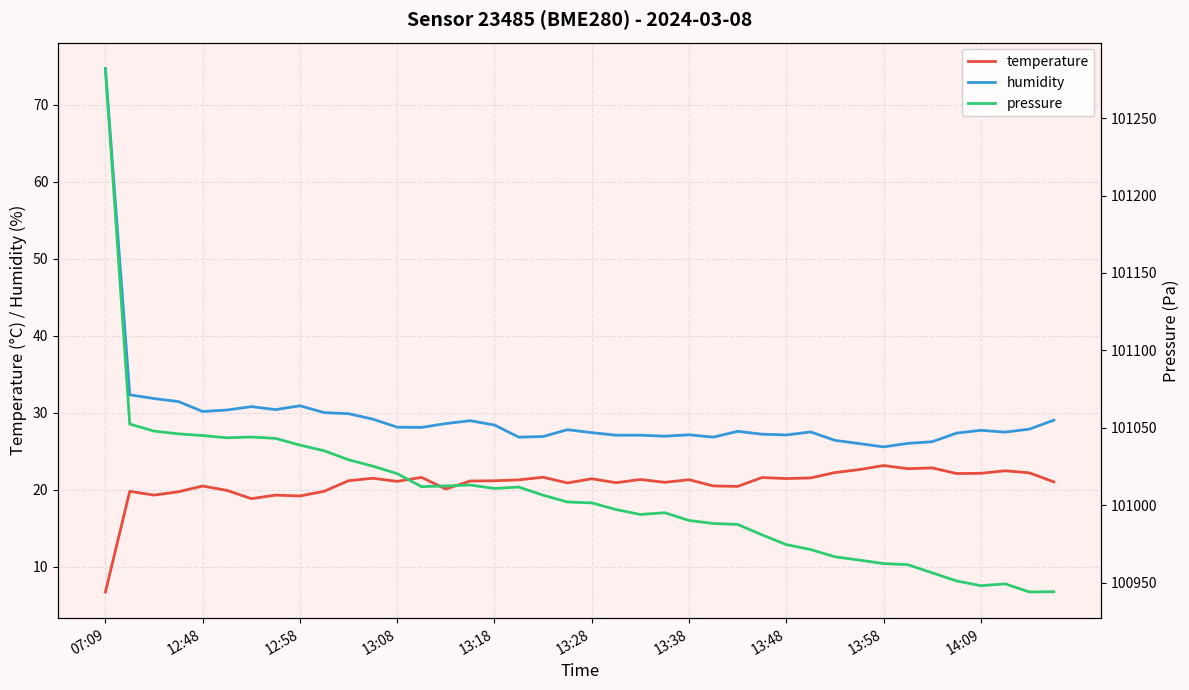

Which category has the highest value across all series?

07:09